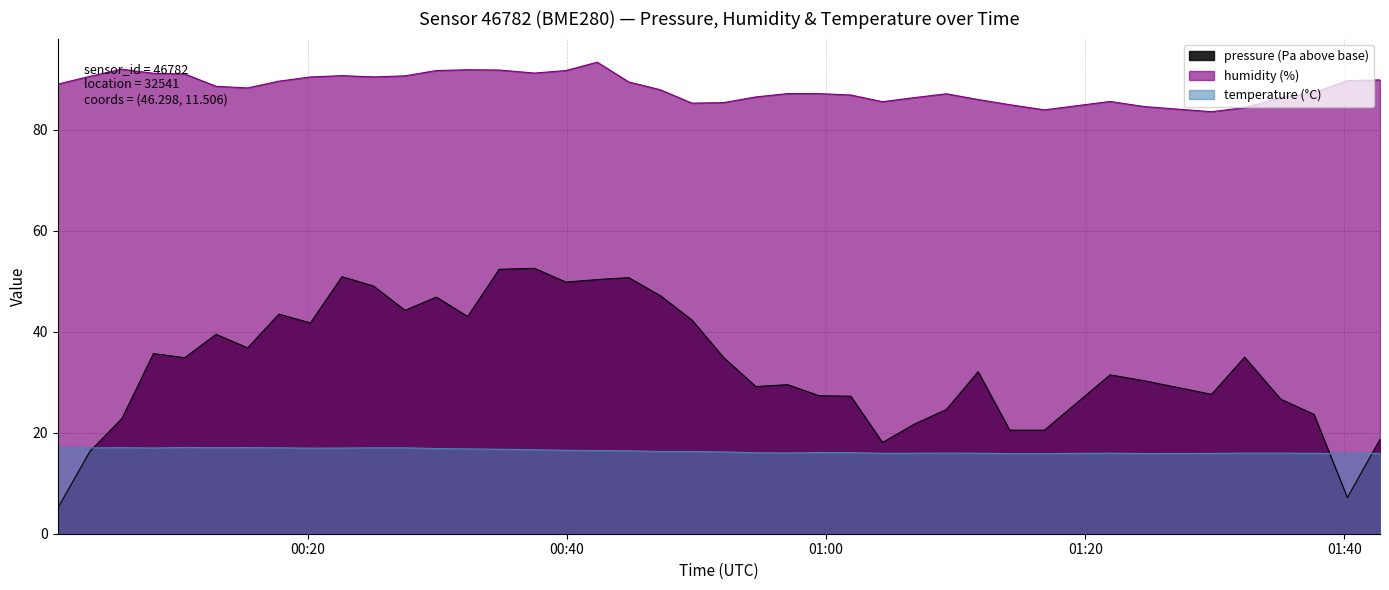

Does the chart display data point markers on the line(s)?

No